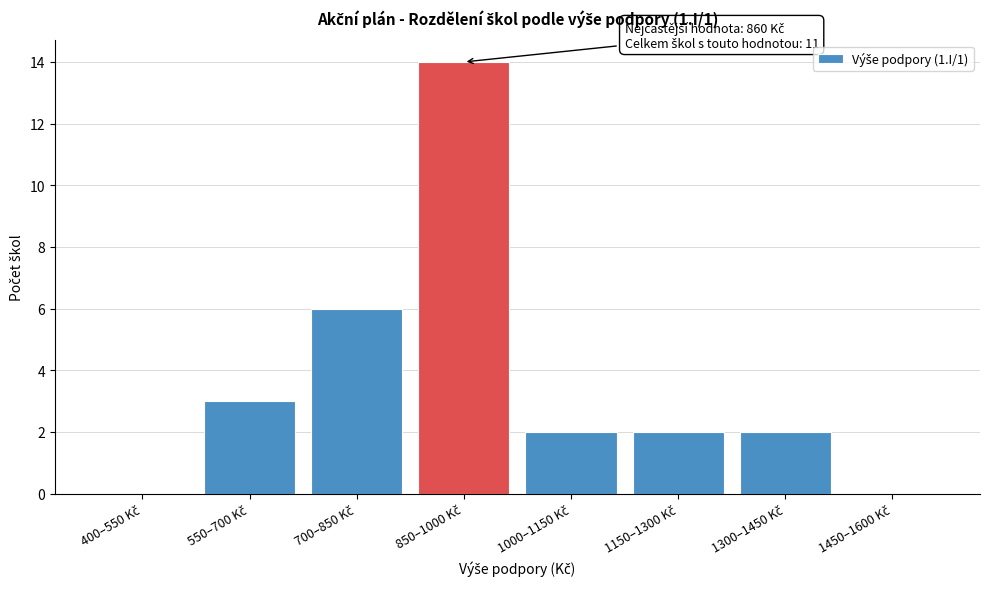

What is the greatest value displayed?

14